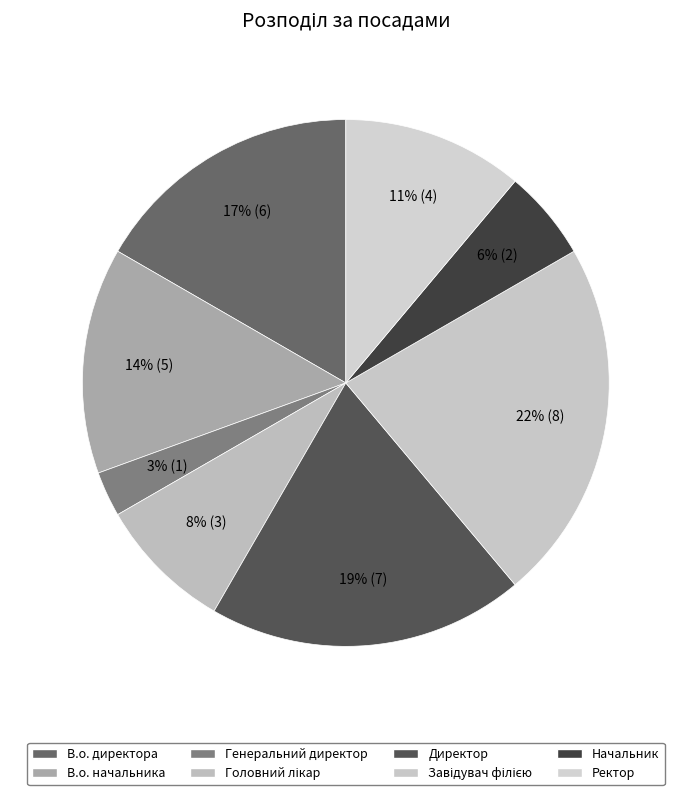

To the nearest percent, what is the difference between the largest and smallest slice percentages?

19%